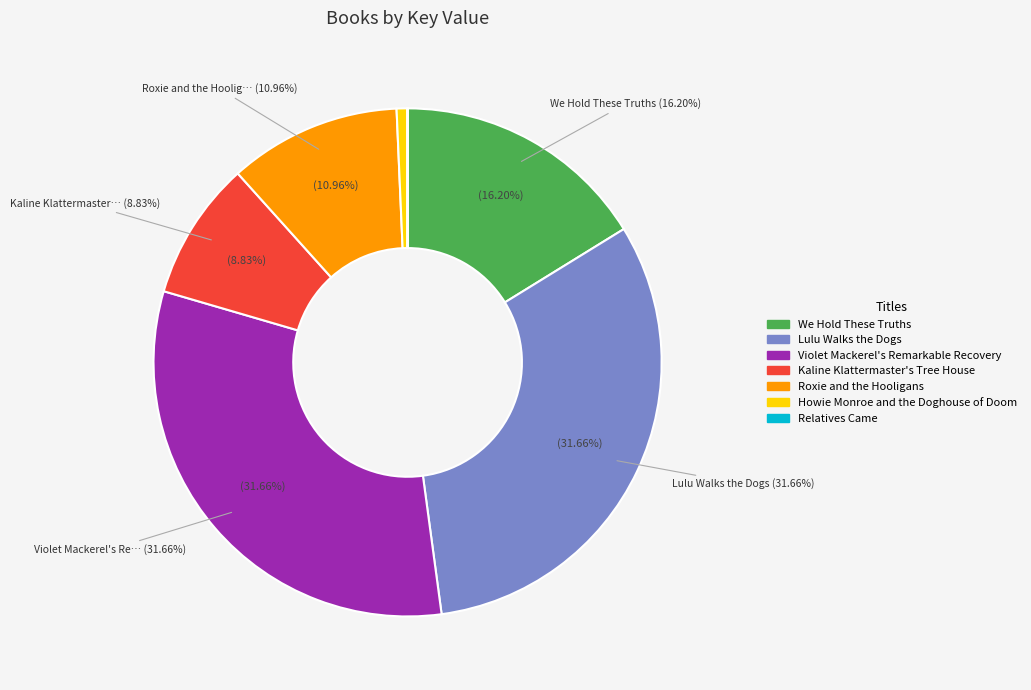

To the nearest percent, what is the average slice percentage?

14%